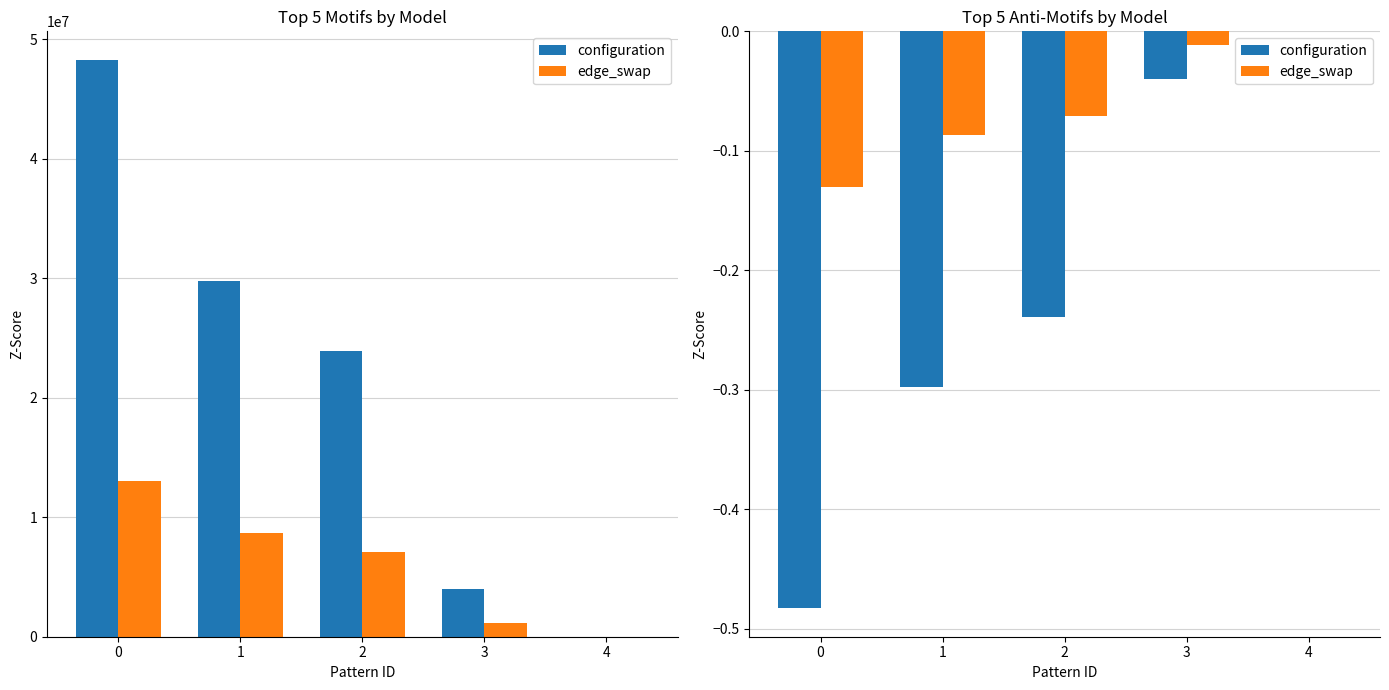

What is the difference between the second highest and second lowest values in the configuration series?

0.3